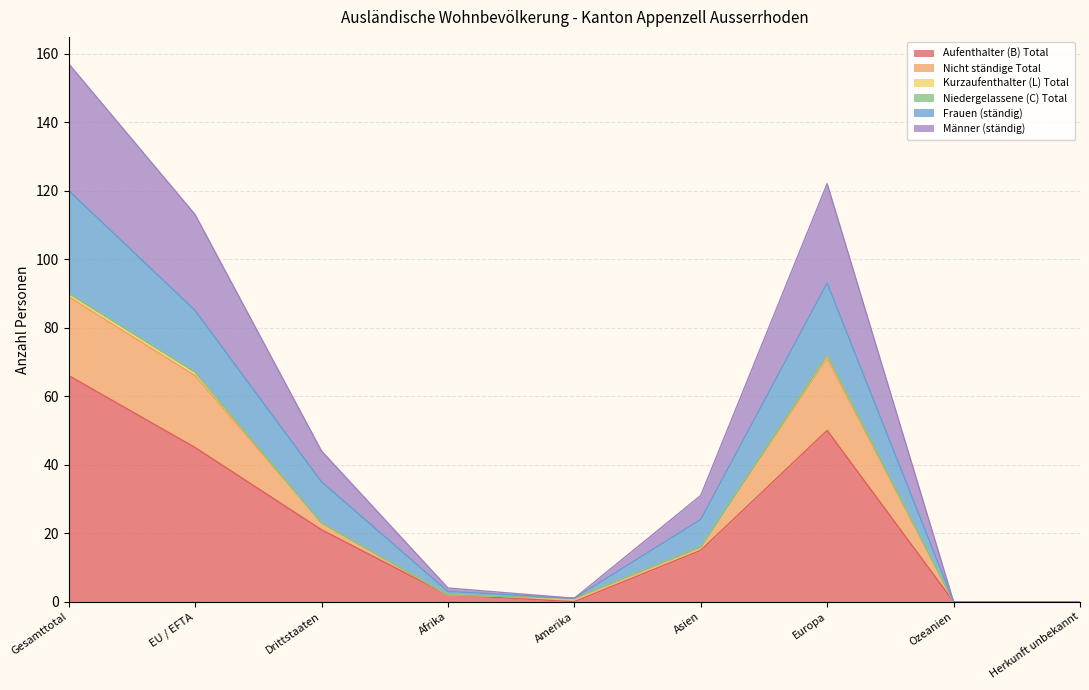

Which category has the highest value in the Aufenthalter (B) Total series?

Gesamttotal